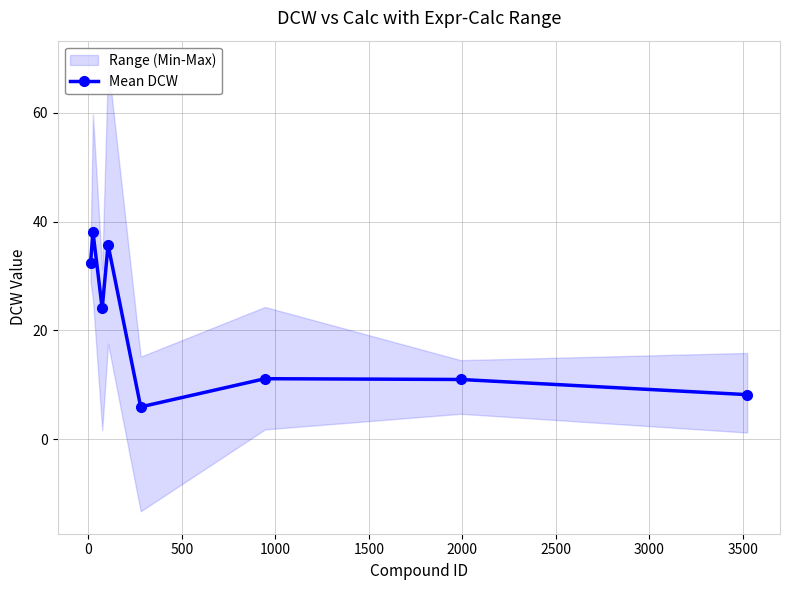

What is the smallest value displayed?

6.0